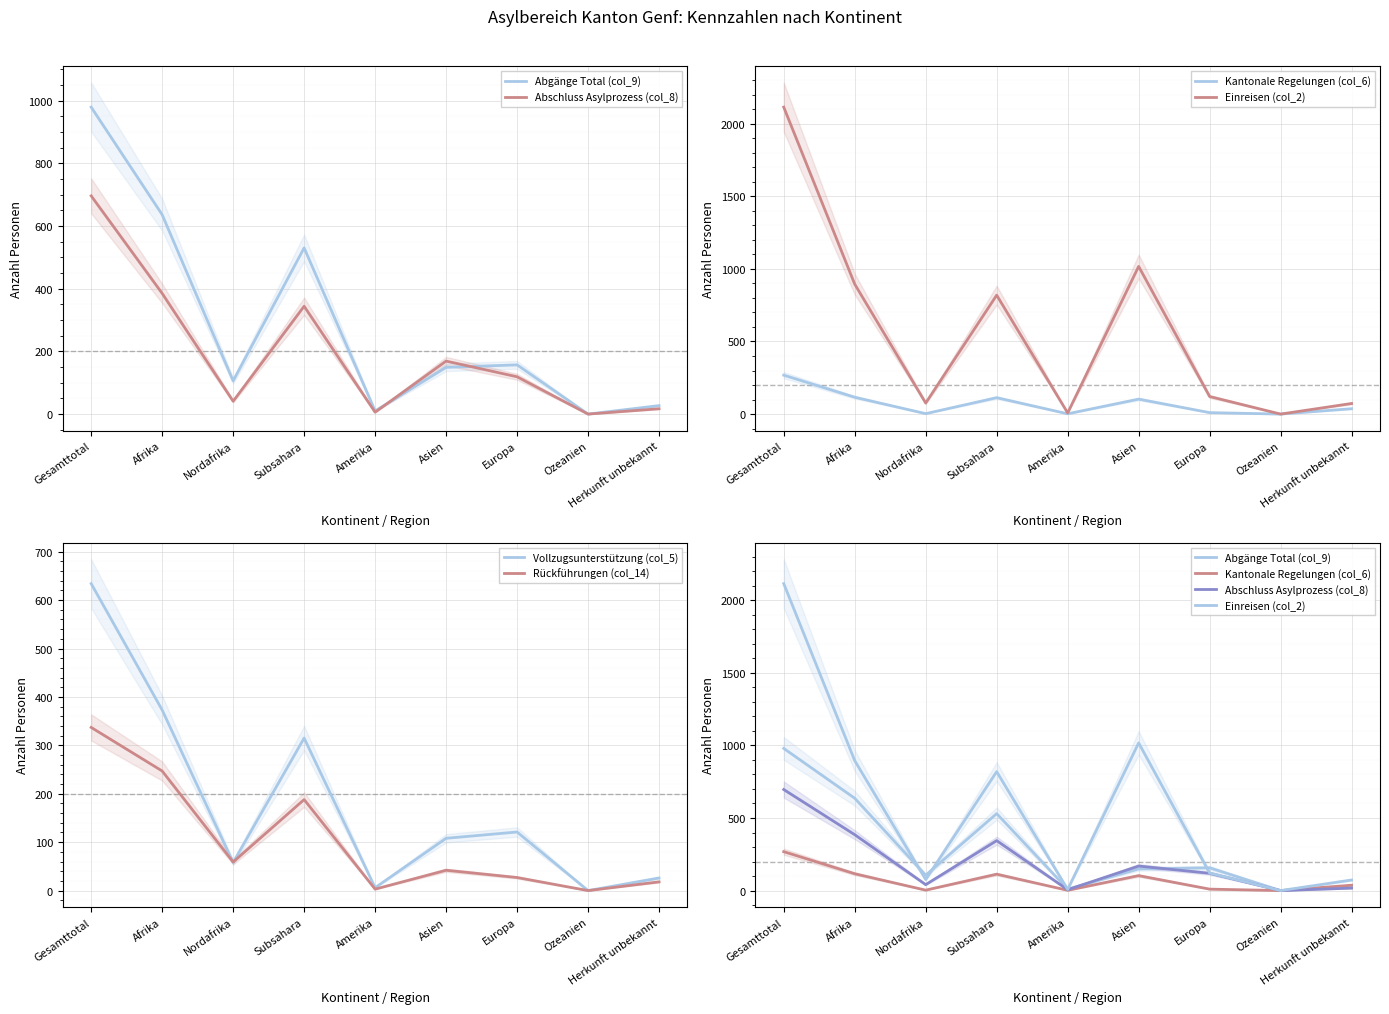

Is it true that Rückführungen (col_14) equals 18 at Herkunft unbekannt?

True